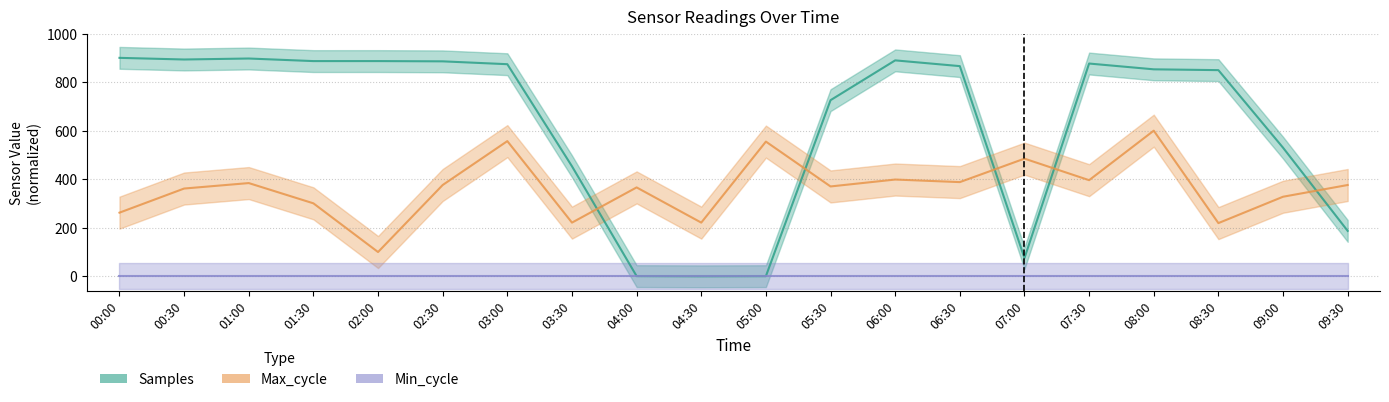

What is the total value across all series at 05:00?

555.6